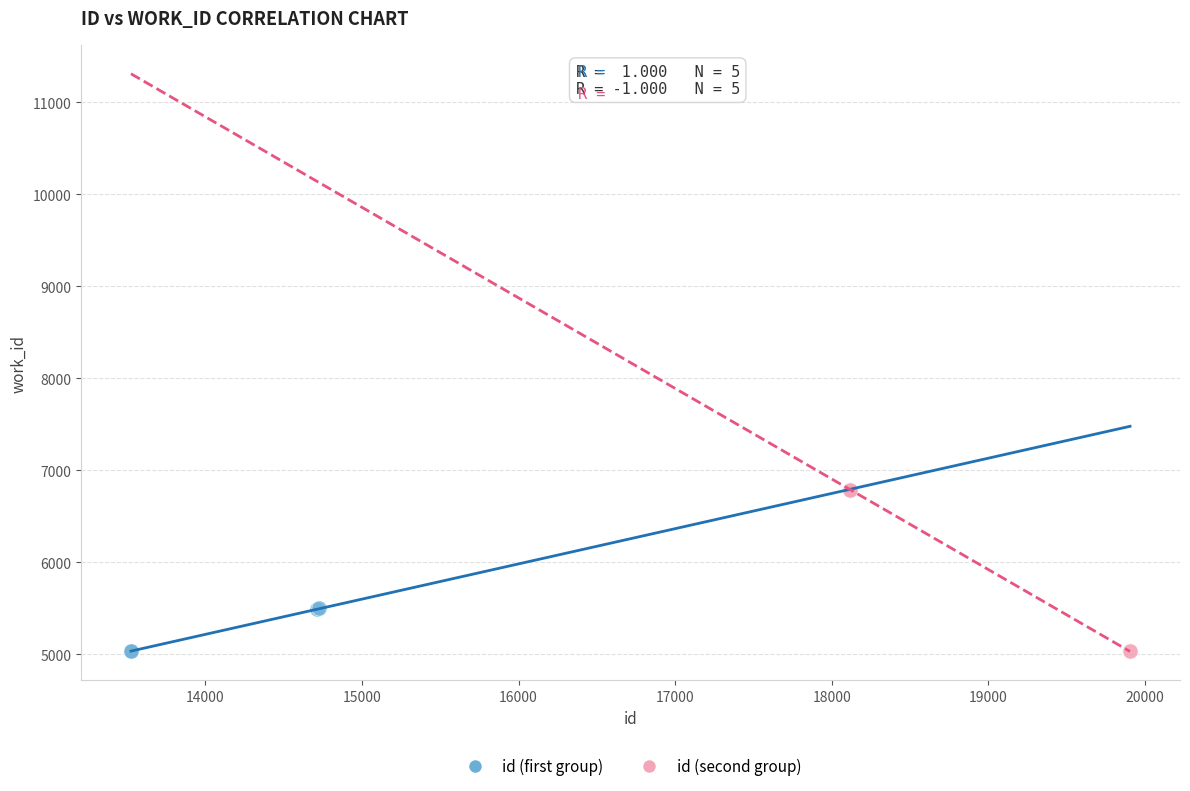

What are all the series names shown in the legend?

id (first group), id (second group)